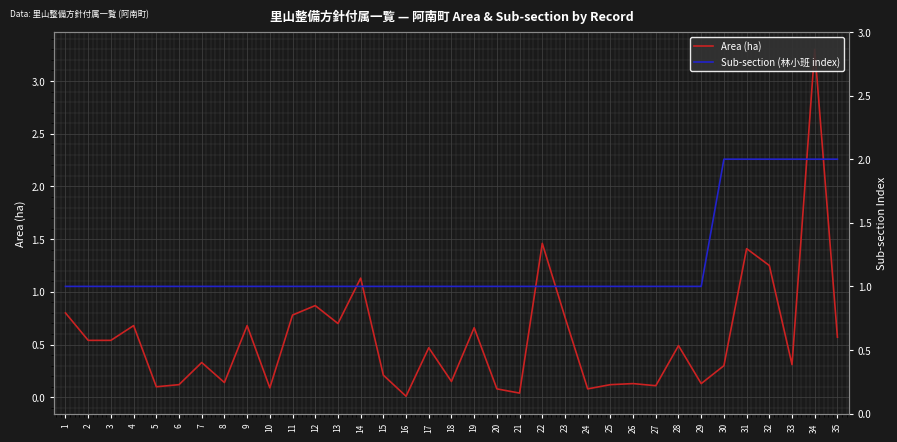

What is the total value across all series at 25?

1.1